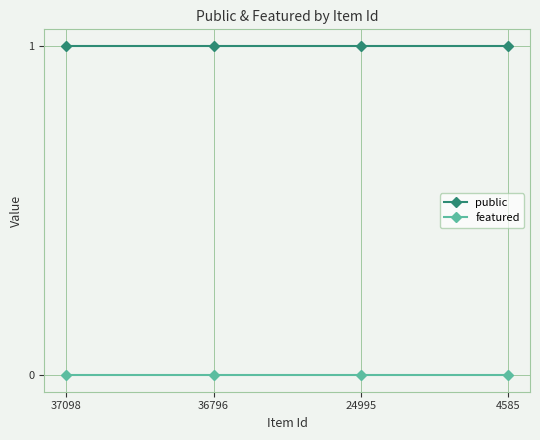

Which series has the largest total across all categories?

public